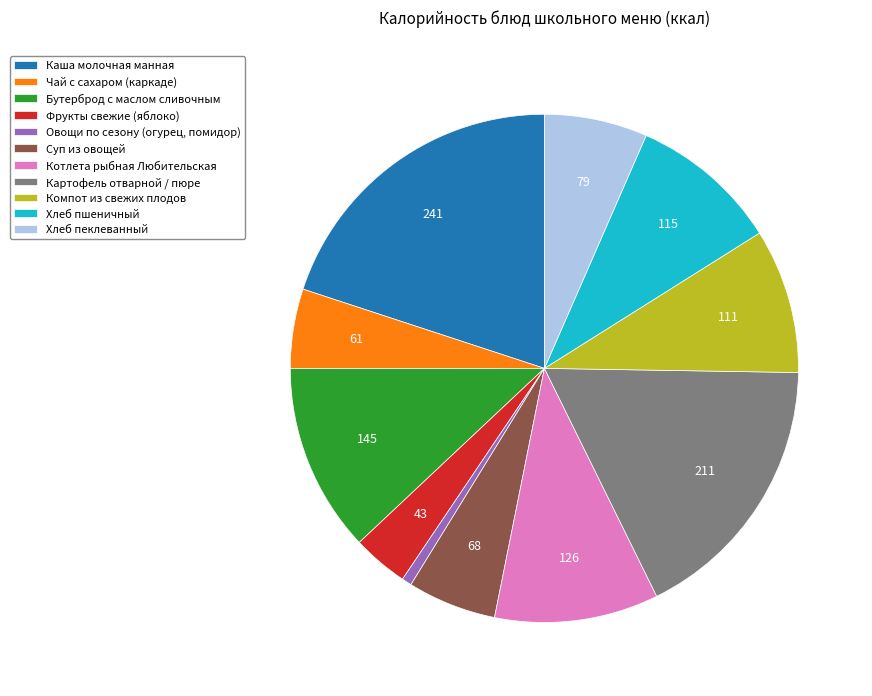

Which slice is the largest?

Каша молочная манная